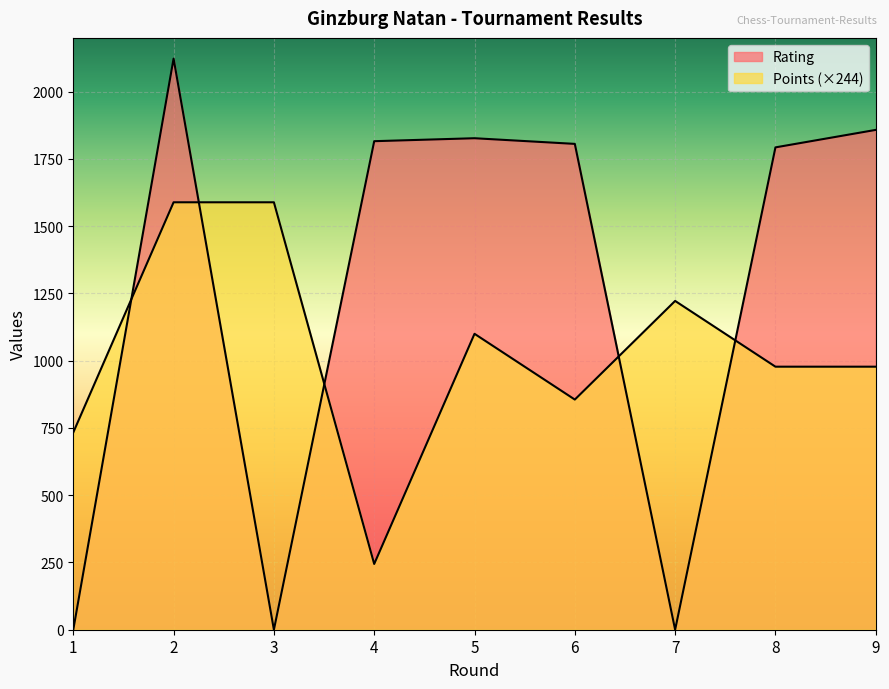

The Points series shows 1588.9 at 3. True or false?

True